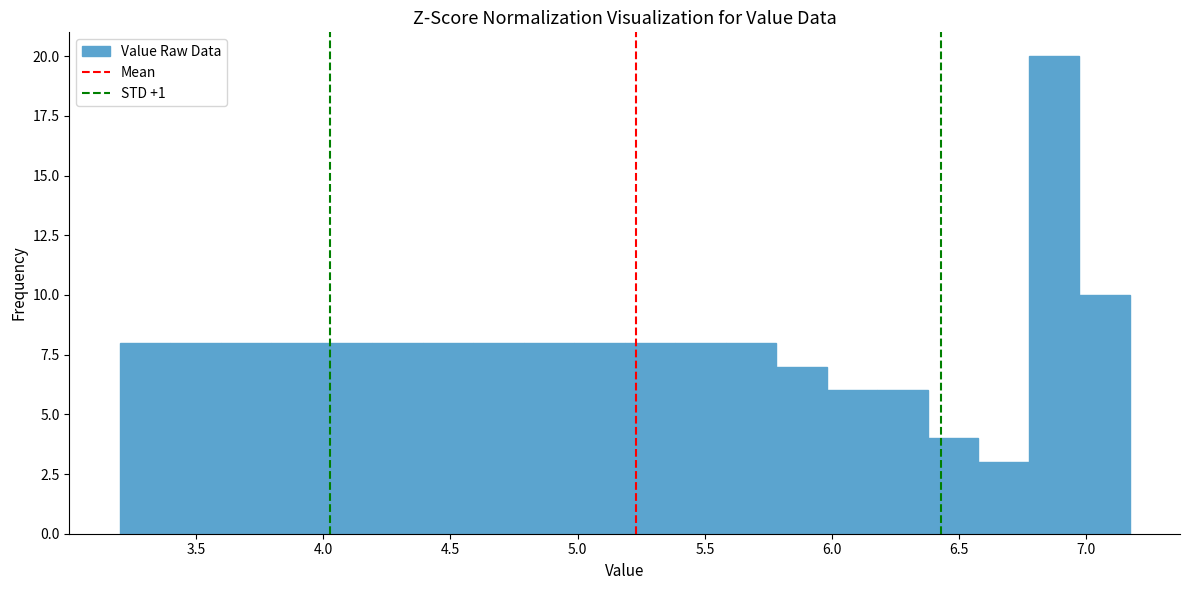

Read against the x-axis, roughly where is the centre of the tallest bar?

6.85